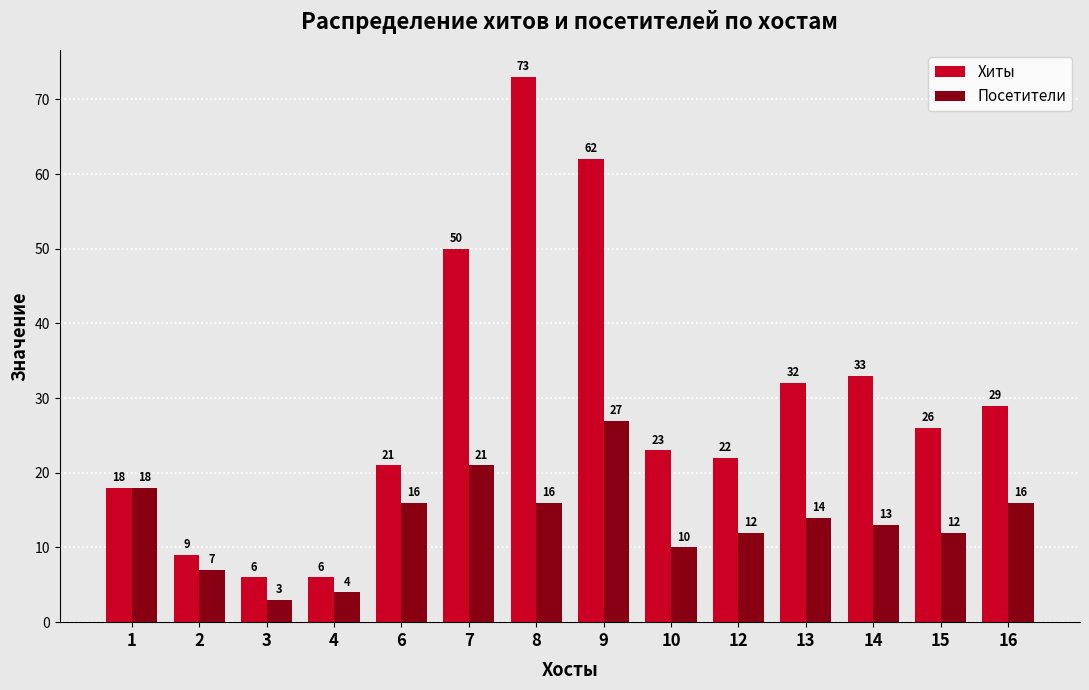

Rank the series by their maximum value, from lowest to highest.

Посетители, Хиты